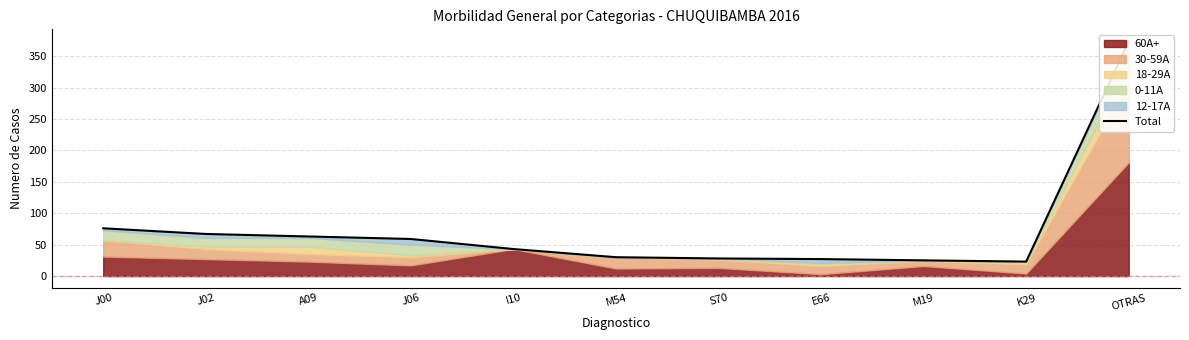

Which category has the lowest value across all series?

K29